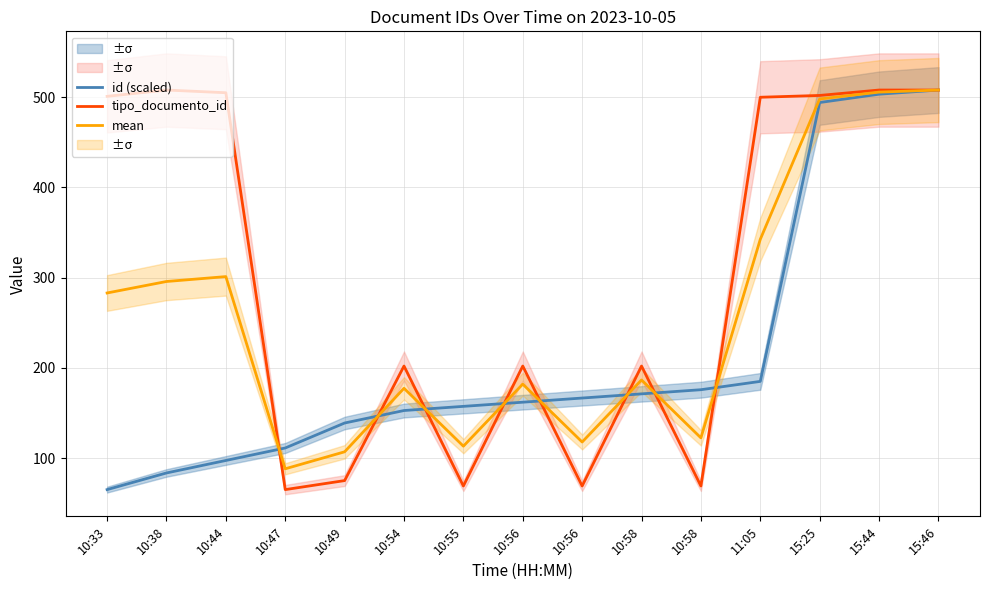

How many lines are shown in the chart?

3